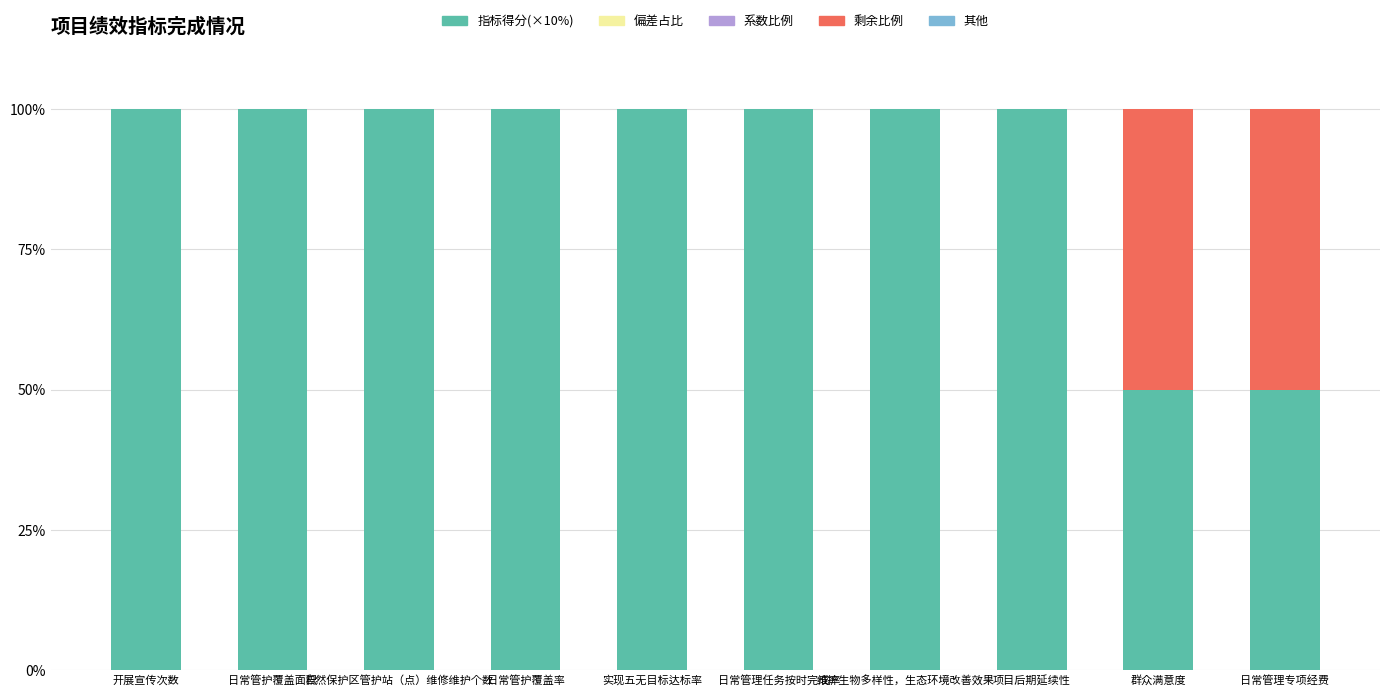

What is the total value across all series at 维护生物多样性，生态环境改善效果?

100